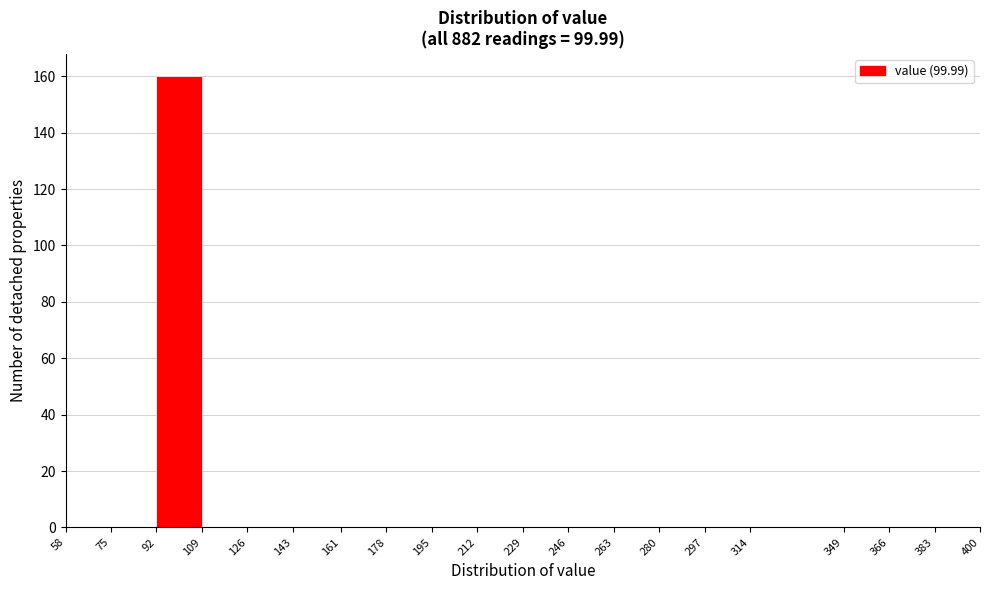

What is the height of the bar covering 92 to 109 on the x-axis? The values are not printed on the chart, so give them approximately, as read against the axis.

160